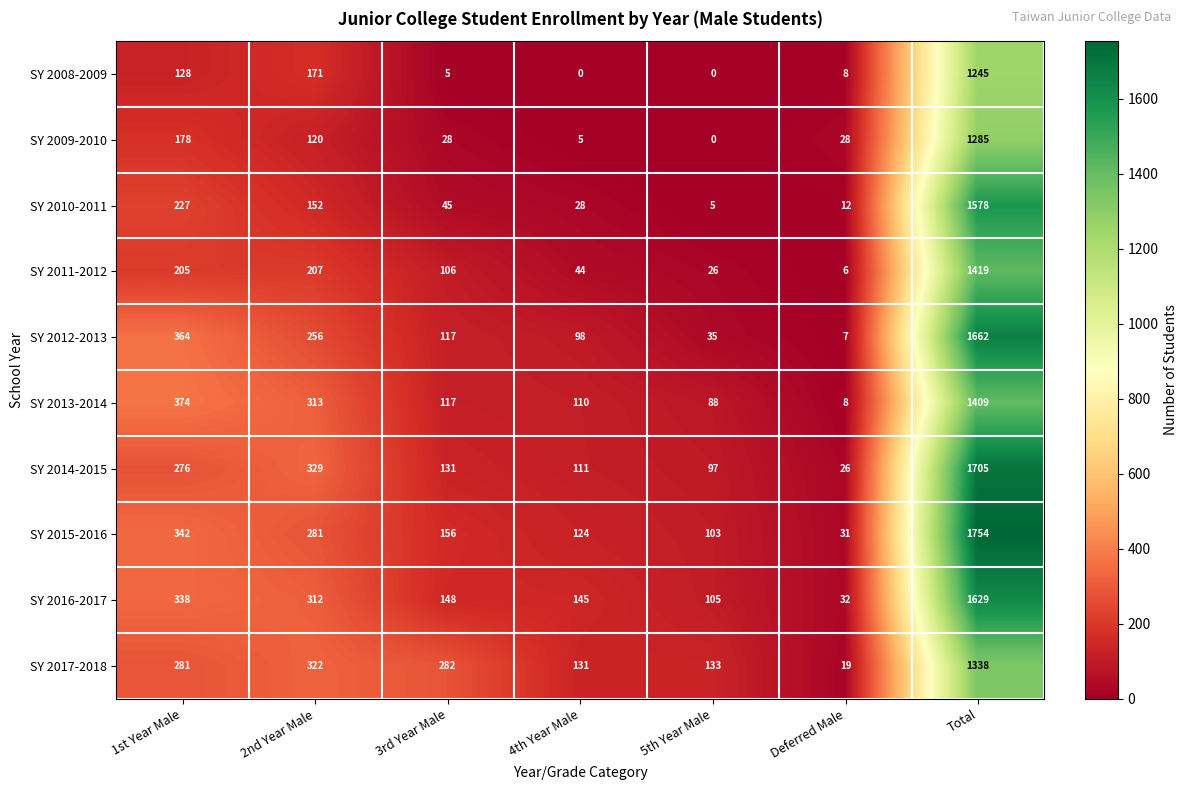

What is the average value of the SY 2008-2009 series?

222